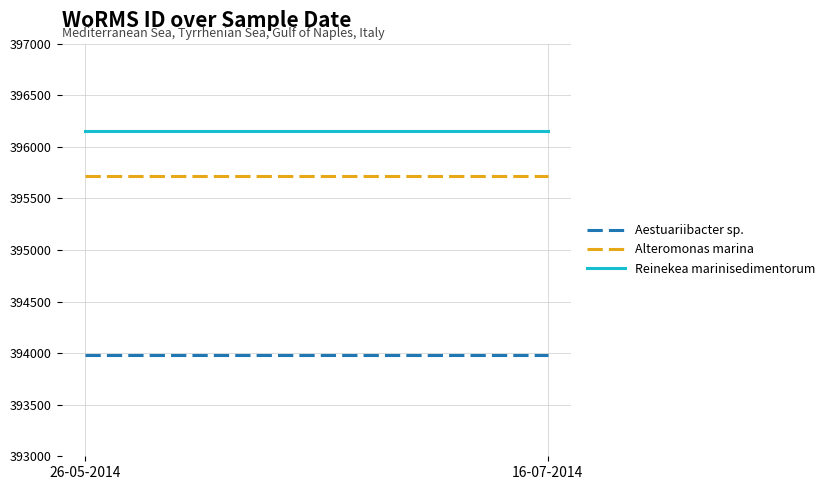

How many data points does each series have?

2